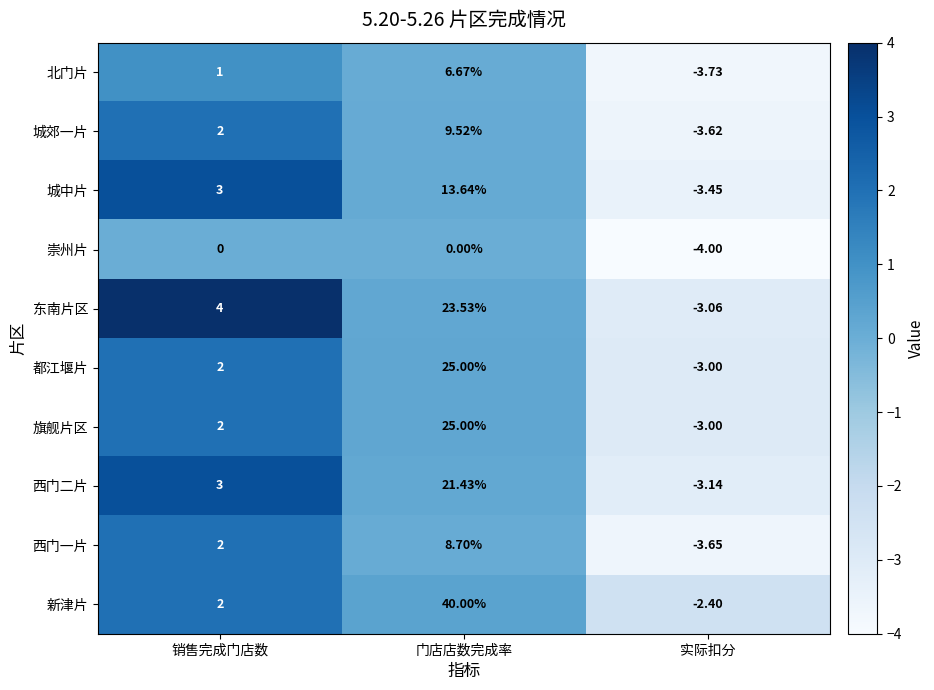

How many values in the 城中片 series are below 3?

1